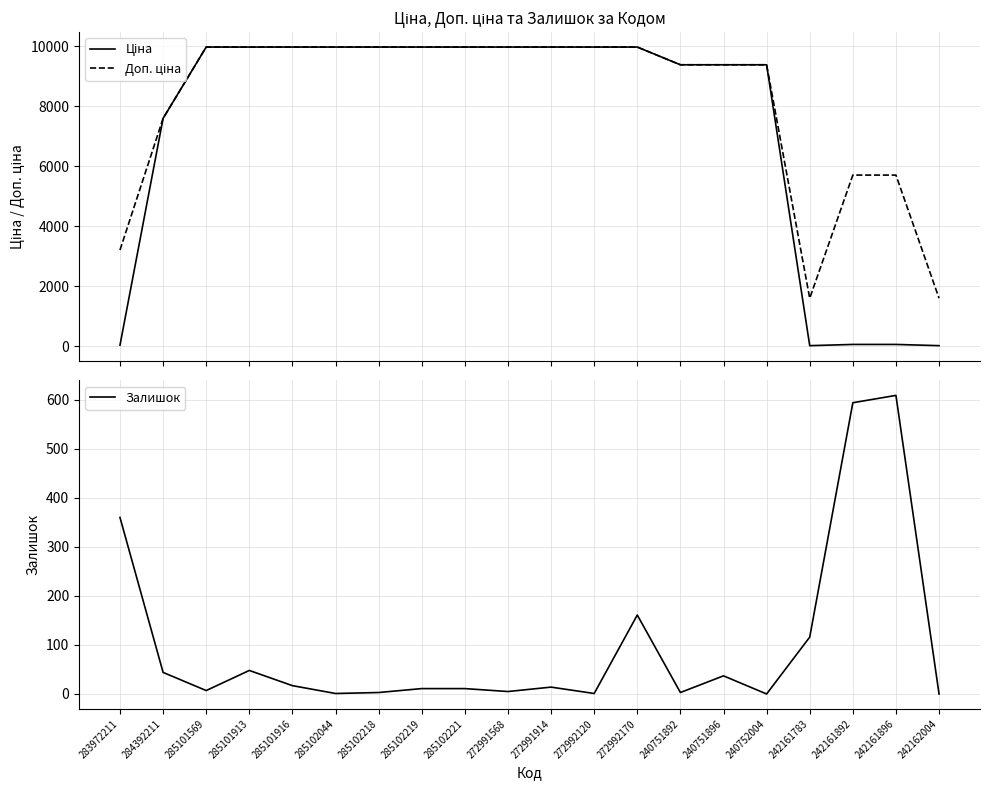

Which series ends up on top after the final intersection of Залишок and Ціна?

Ціна